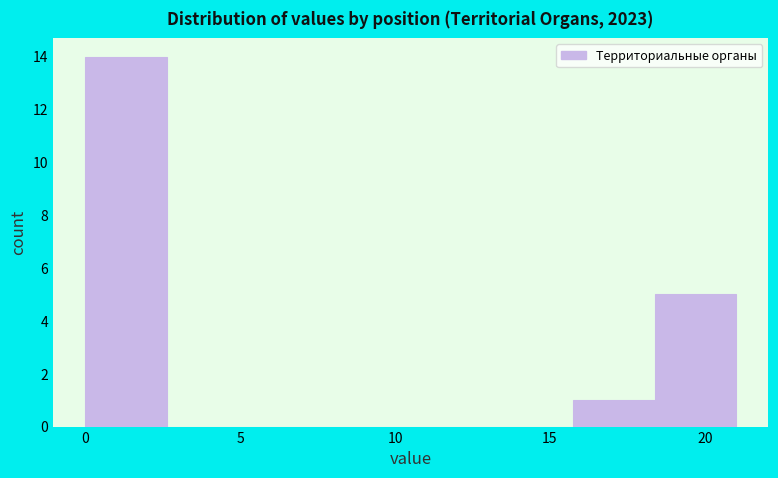

How tall is the bar that spans 16.0 to 18.5 on the x-axis? Neither the bar edges nor the heights are printed on the chart, so give them approximately, as read against the axes.

1